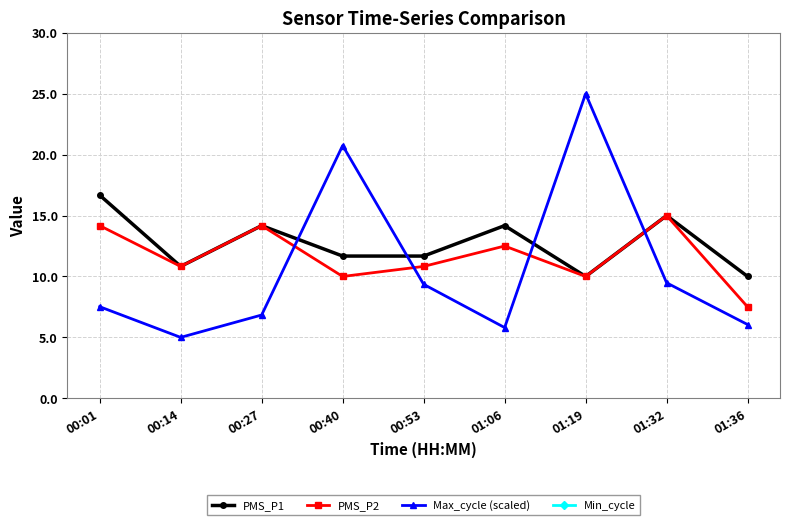

Between 00:01 and 01:19, which is larger?

00:01